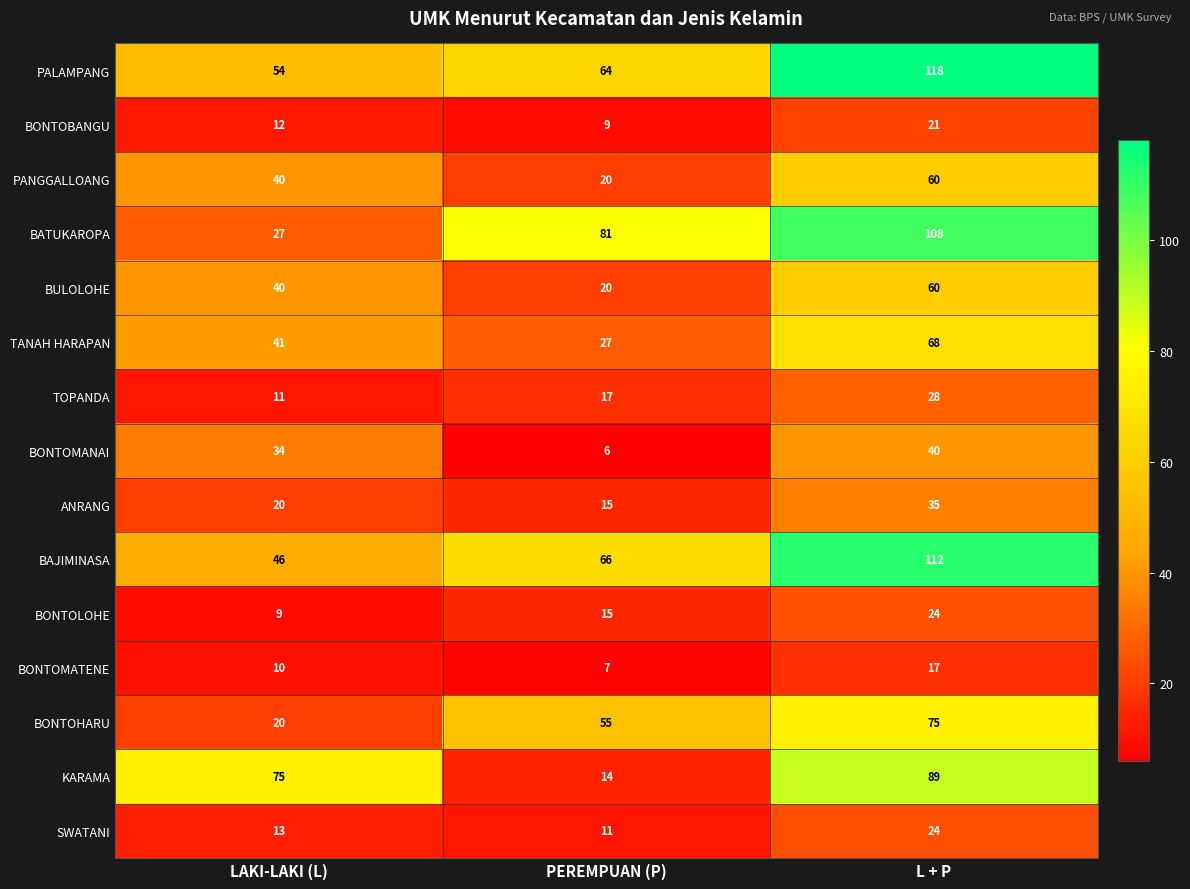

The BULOLOHE series shows 20 at PEREMPUAN (P). True or false?

True